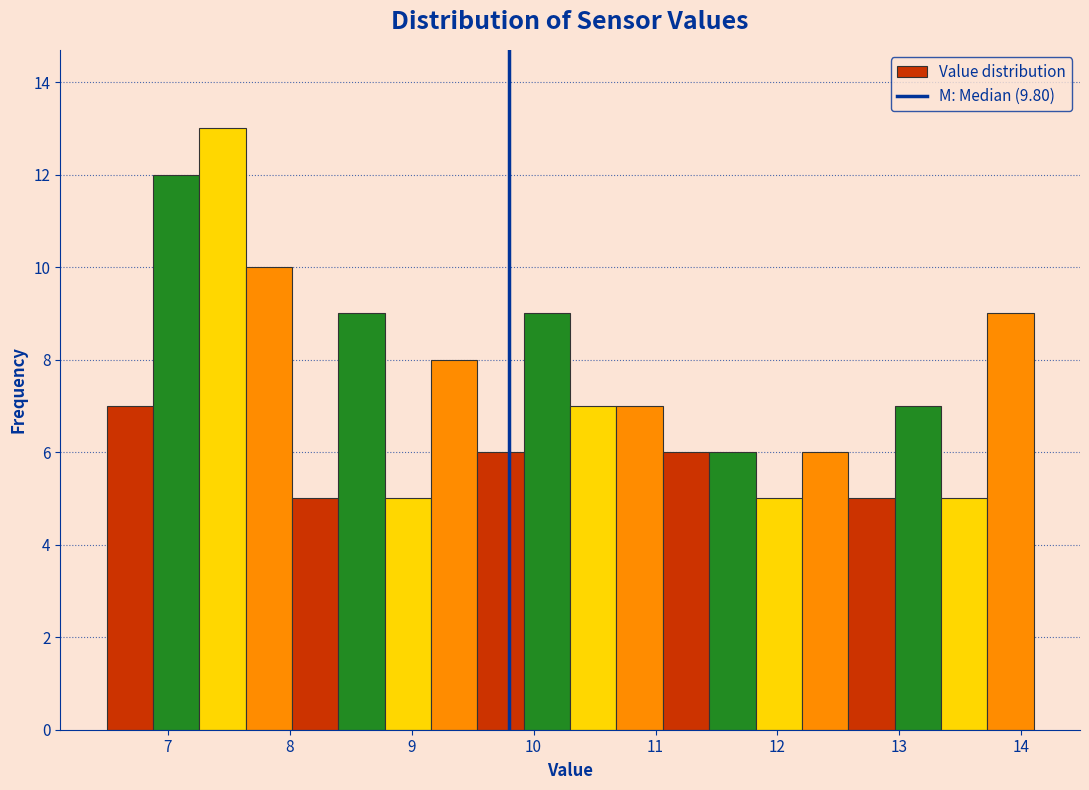

Read against the x-axis, roughly where is the centre of the tallest bar?

7.5